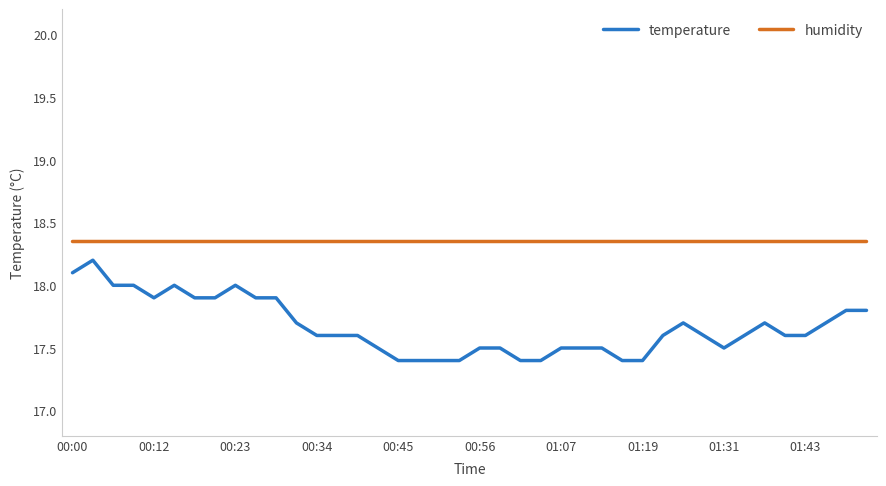

What is the minimum value for temperature?

17.4